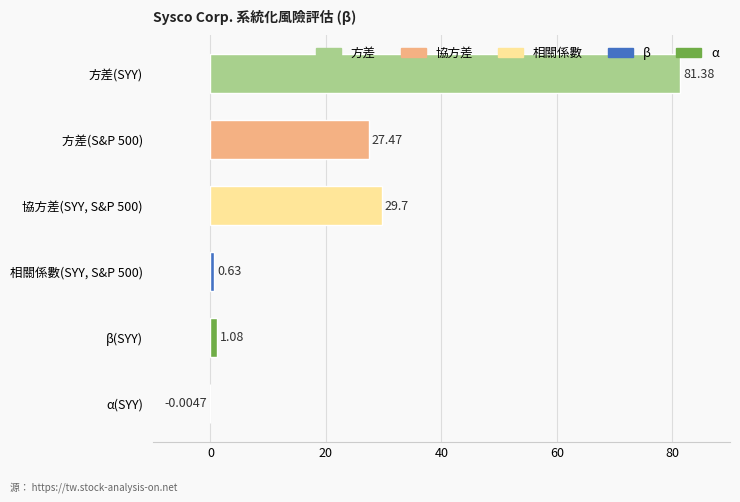

Which has a higher value, 方差(SYY) or β(SYY)?

方差(SYY)